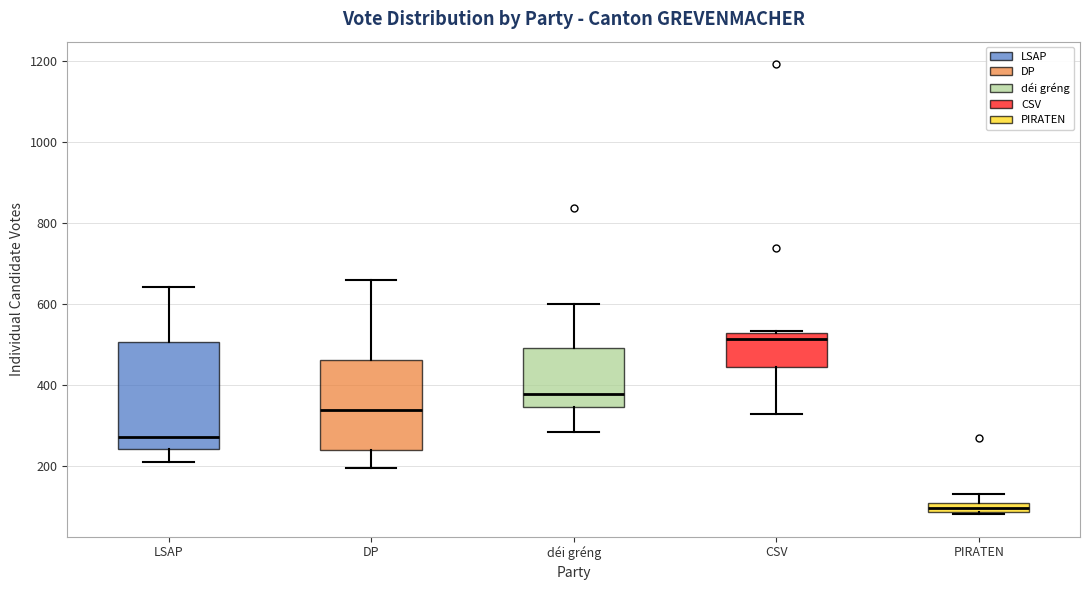

Comparing the boxes themselves (not the whiskers), which one is the tallest?

LSAP